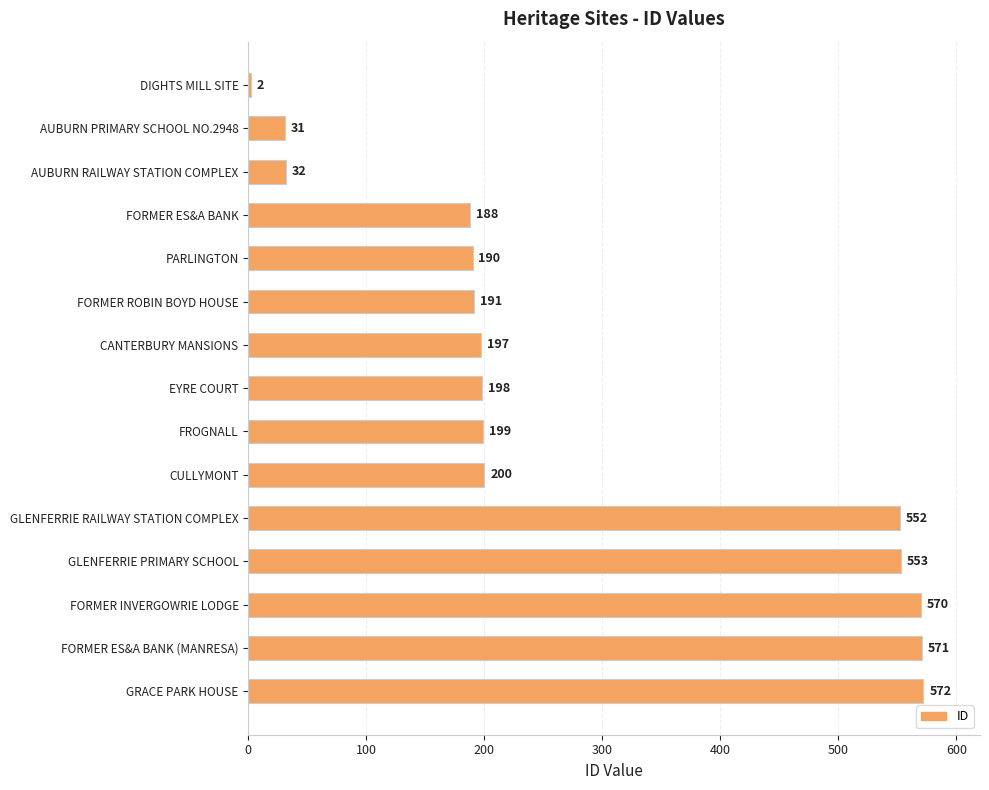

What is the change in value from FORMER ES&A BANK to FORMER INVERGOWRIE LODGE?

+382